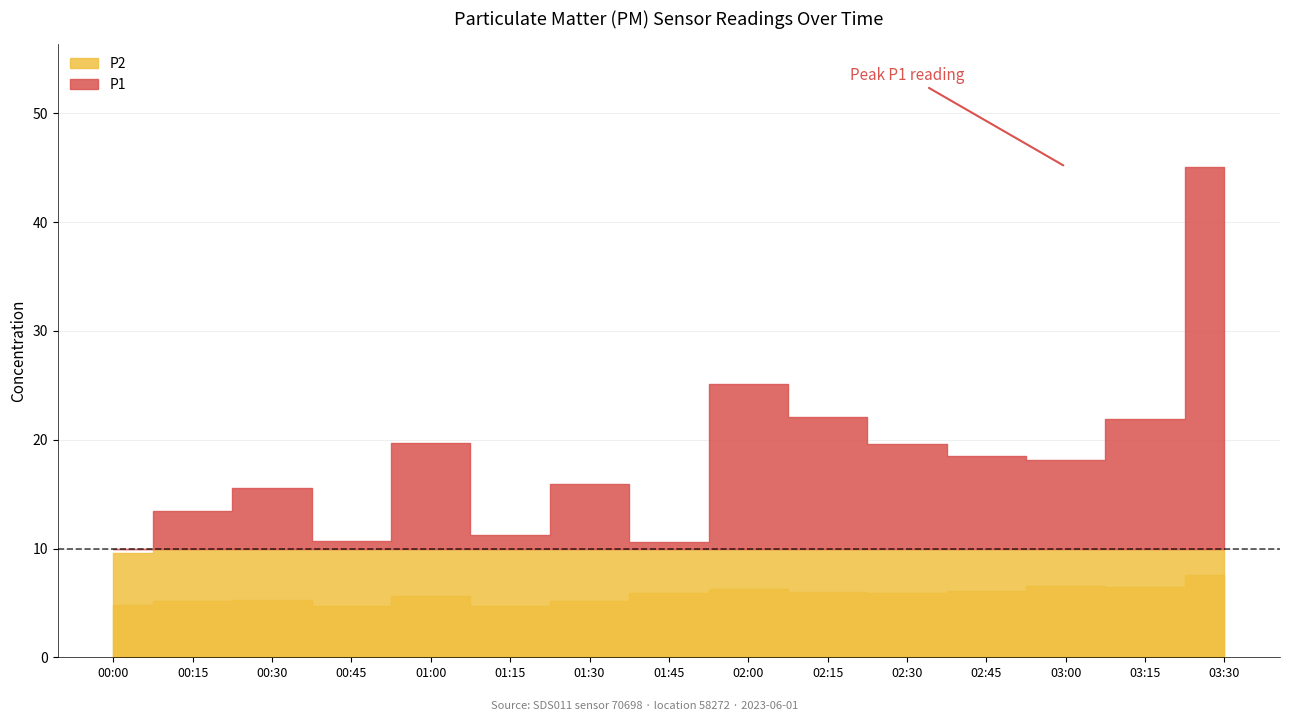

True or false: P2 and P1 intersect in this chart.

False